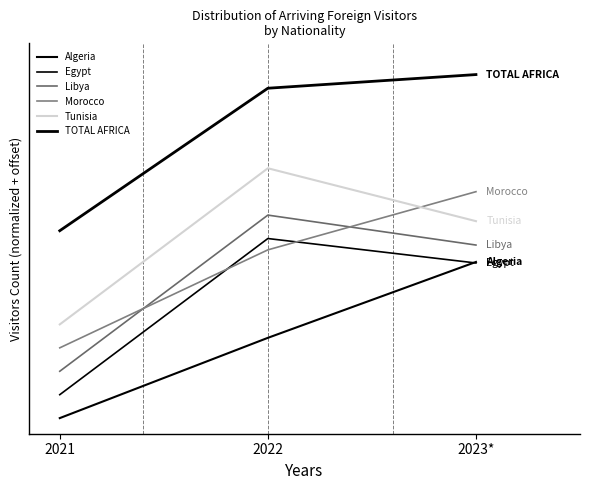

What is the difference between the second highest and minimum values in the Morocco series?

0.6